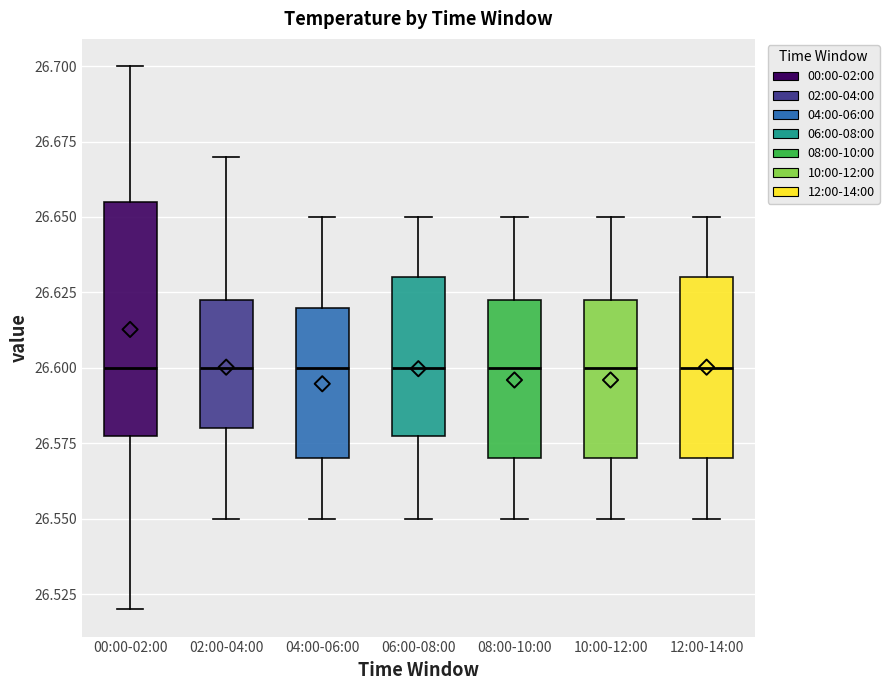

Reading left to right, transcribe this box plot: for each box, give where its median line is, the range the box spans, and where its two whiskers end, as read against the y-axis. The values are not printed on the chart, so give them approximately, as read against the axis.

00:00-02:00: median 26.600, box 26.580 to 26.655, whiskers 26.520 to 26.700
02:00-04:00: median 26.600, box 26.580 to 26.625, whiskers 26.550 to 26.670
04:00-06:00: median 26.600, box 26.570 to 26.620, whiskers 26.550 to 26.650
06:00-08:00: median 26.600, box 26.580 to 26.630, whiskers 26.550 to 26.650
08:00-10:00: median 26.600, box 26.570 to 26.625, whiskers 26.550 to 26.650
10:00-12:00: median 26.600, box 26.570 to 26.625, whiskers 26.550 to 26.650
12:00-14:00: median 26.600, box 26.570 to 26.630, whiskers 26.550 to 26.650